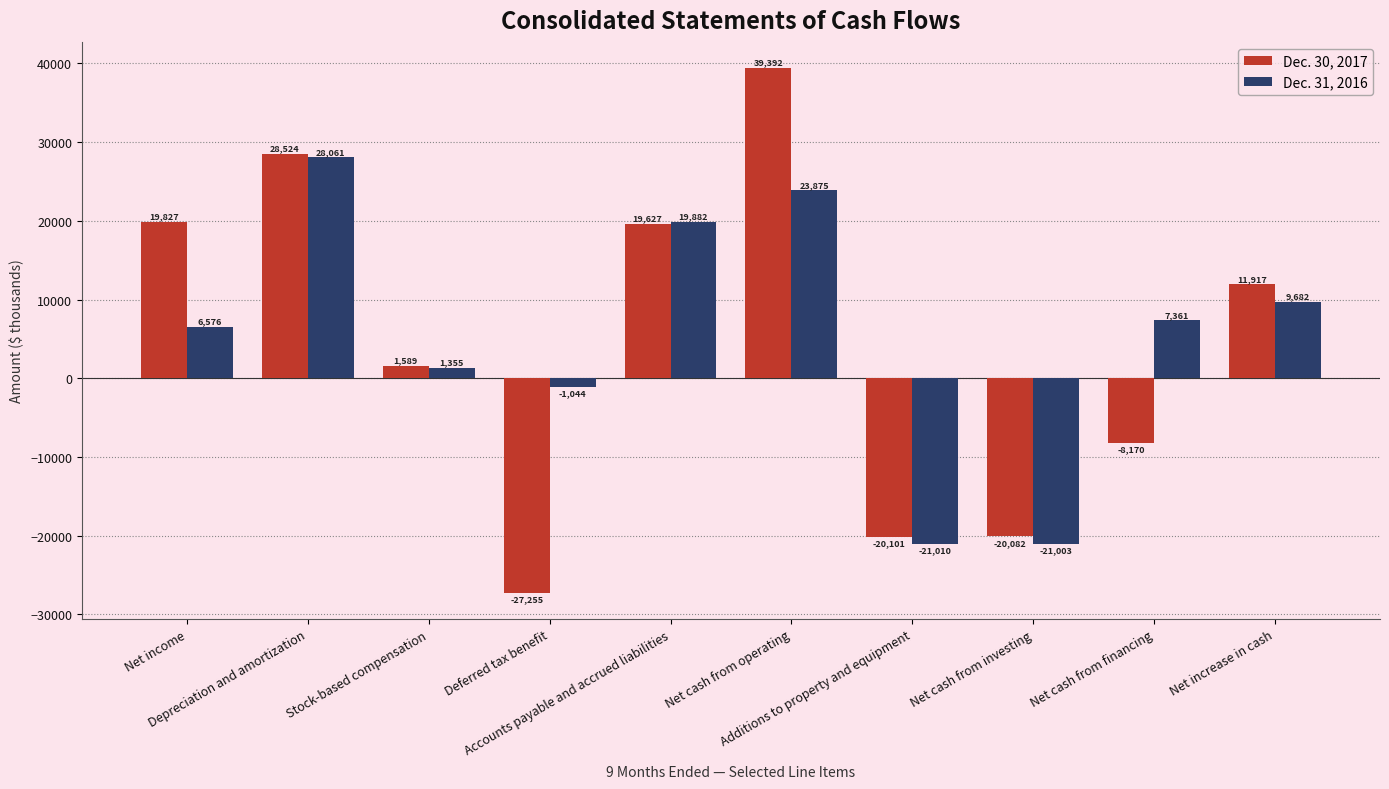

What is the label of the 7th bar from the right?

Deferred tax benefit